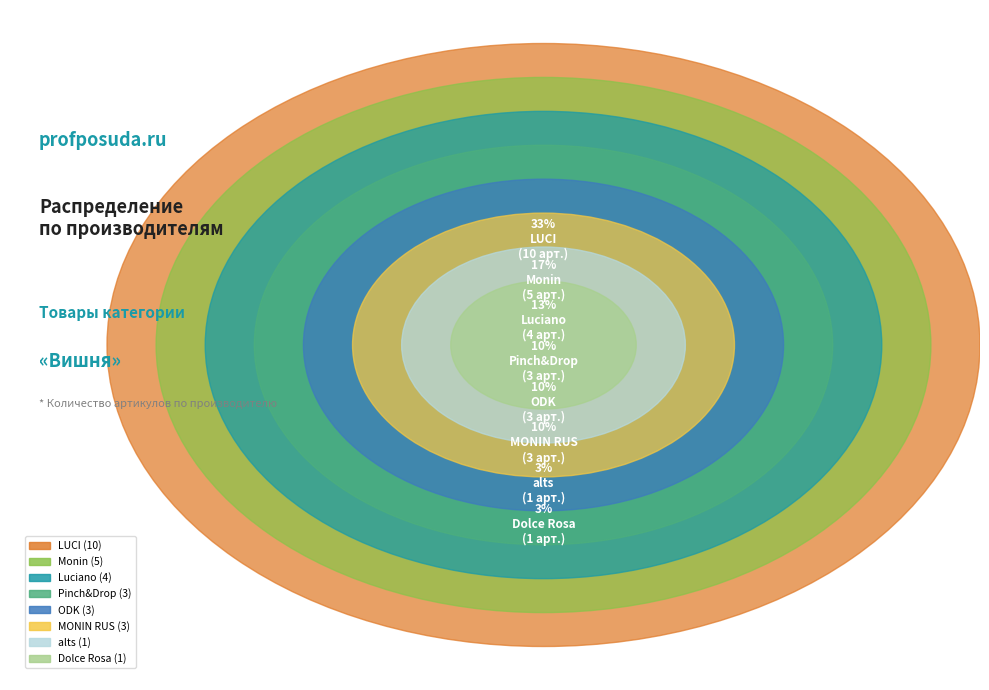

Rank the categories by value from highest to lowest.

LUCI, Monin, Luciano, Pinch&Drop, MONIN RUS, ODK, alts, Dolce Rosa